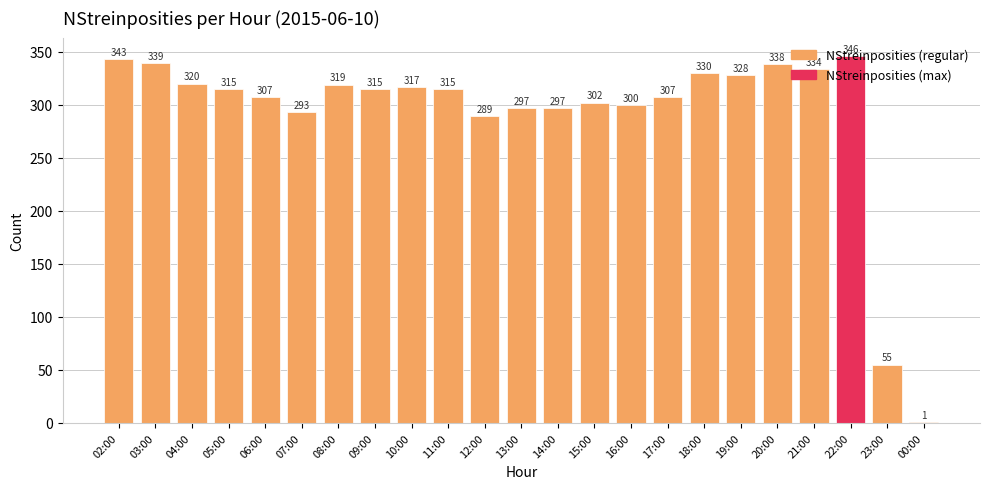

What is the change in value from 08:00 to 20:00?

+19